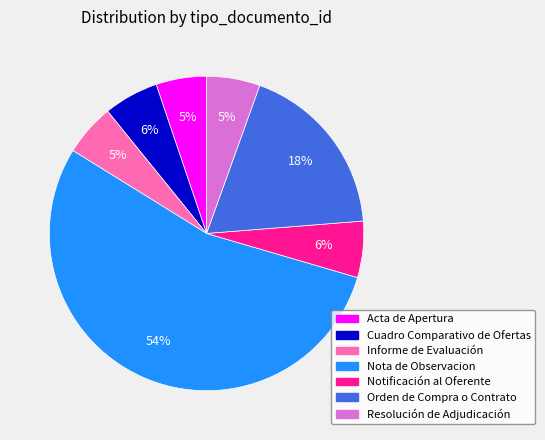

True or false: Acta de Apertura accounts for 11% of the total.

False